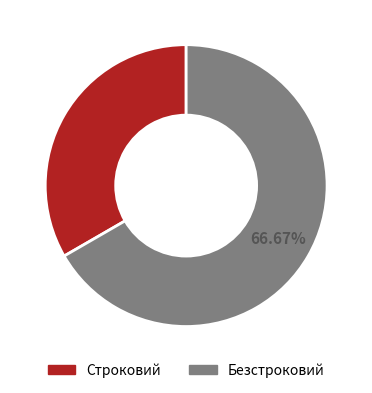

True or false: Строковий accounts for 33% of the total.

True